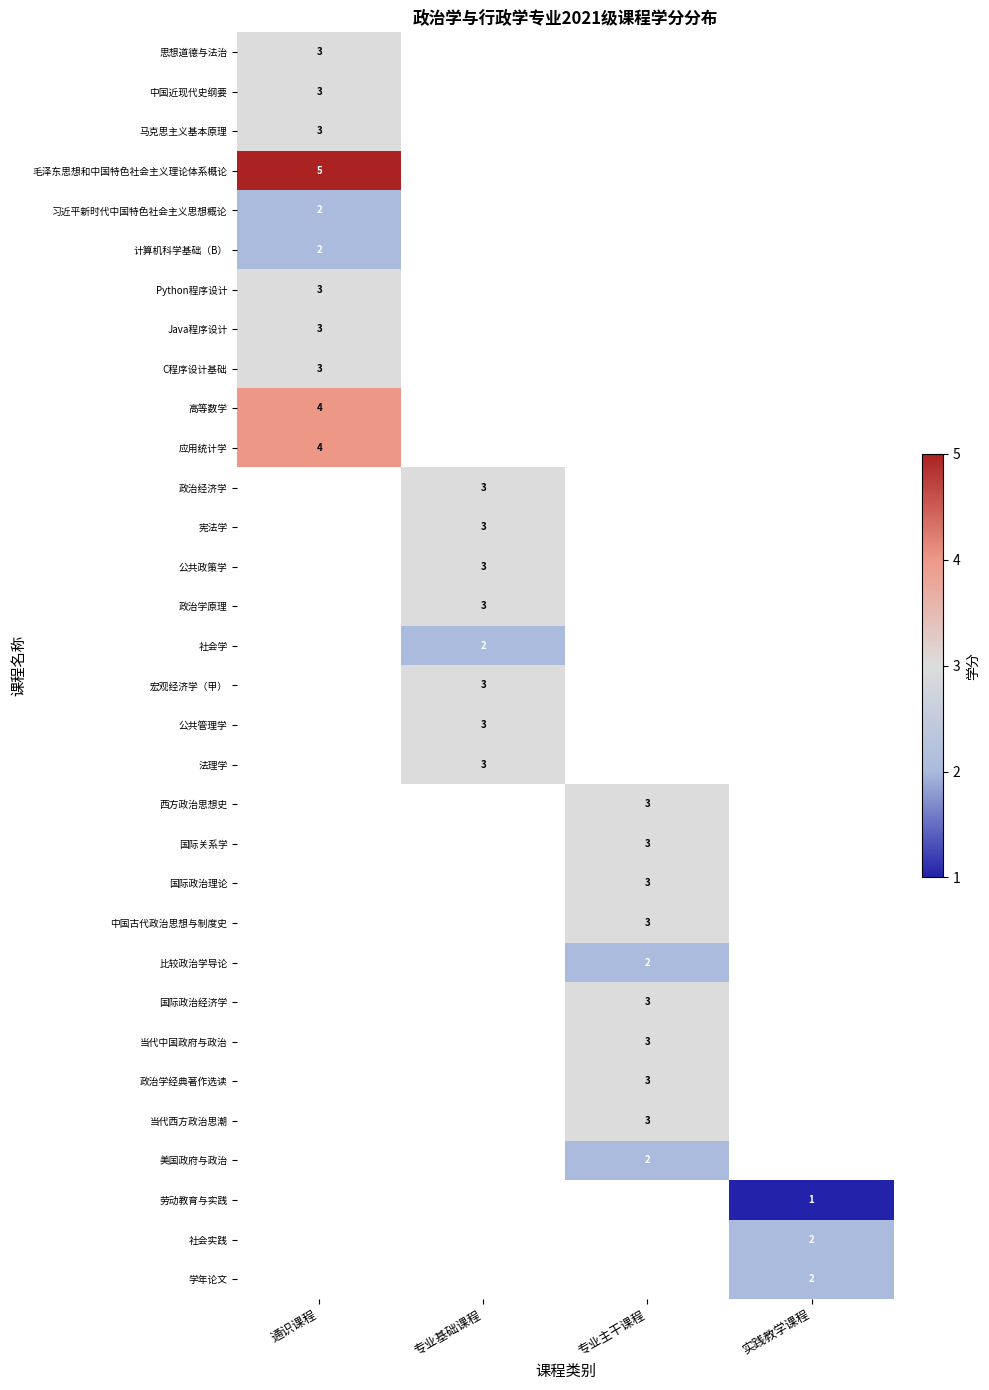

The value of Python程序设计 at 通识课程 is 3. True or false?

True